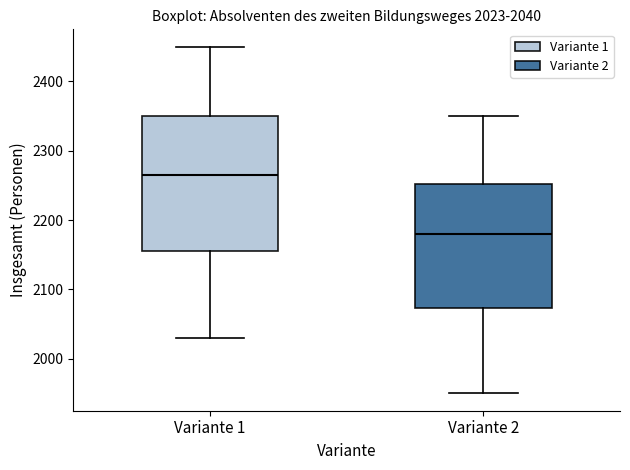

Which box is the tallest, from its lower edge to its upper edge?

Variante 1